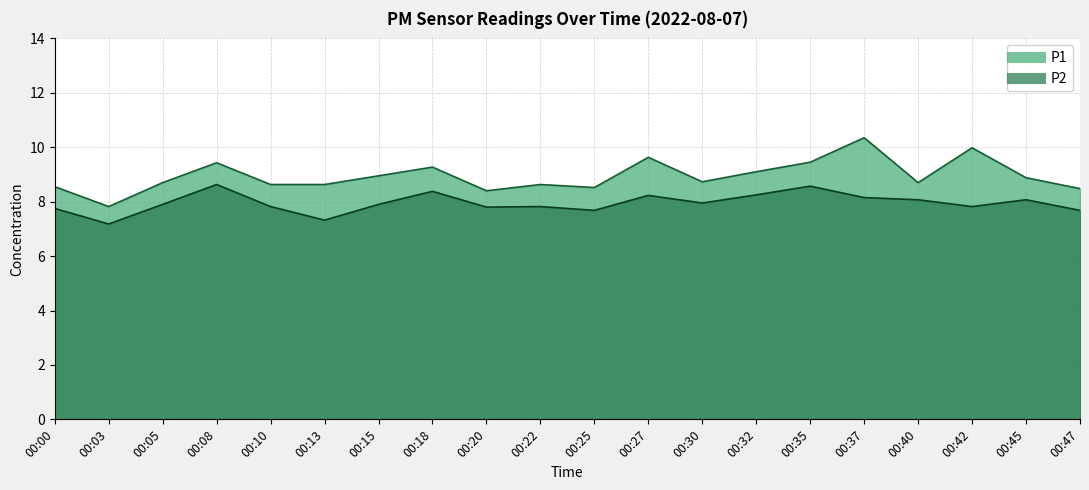

At which category does P1 reach its first local valley?

00:03